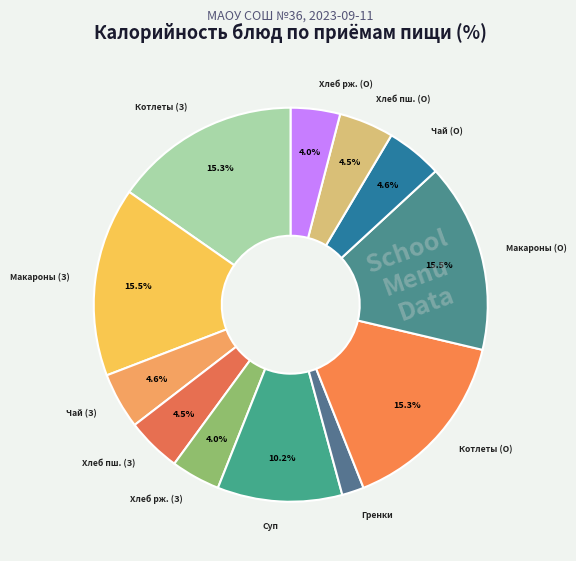

How many slices are in this pie chart?

12